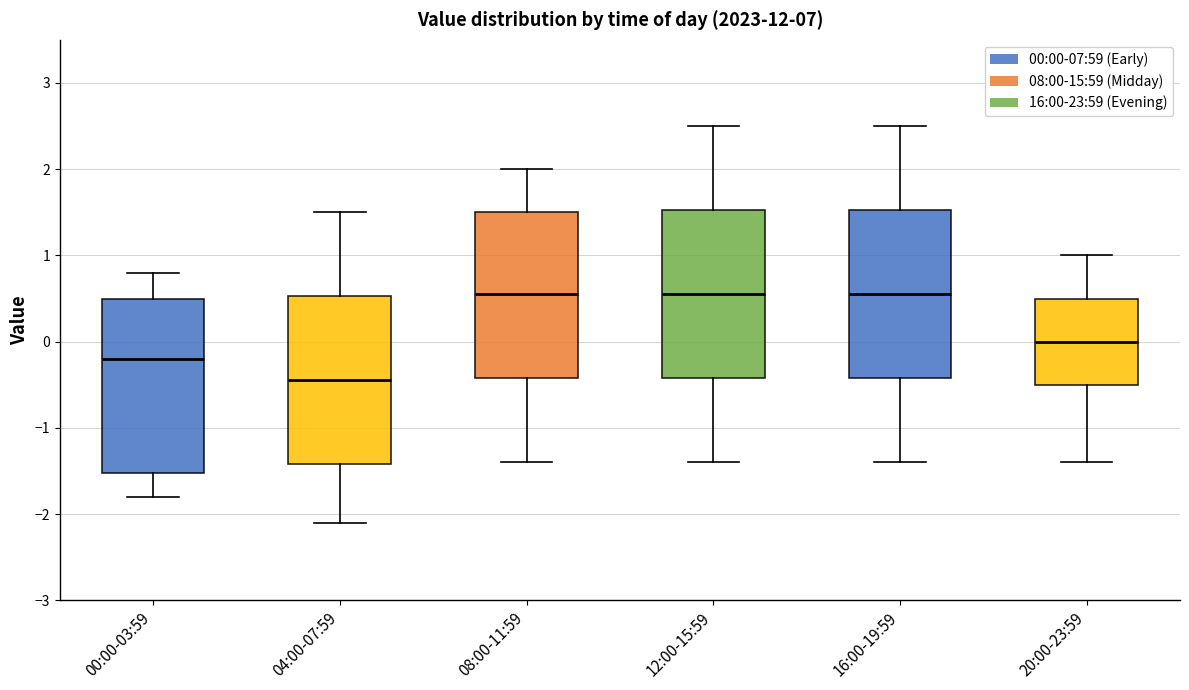

Which box has the lowest median line?

04:00-07:59